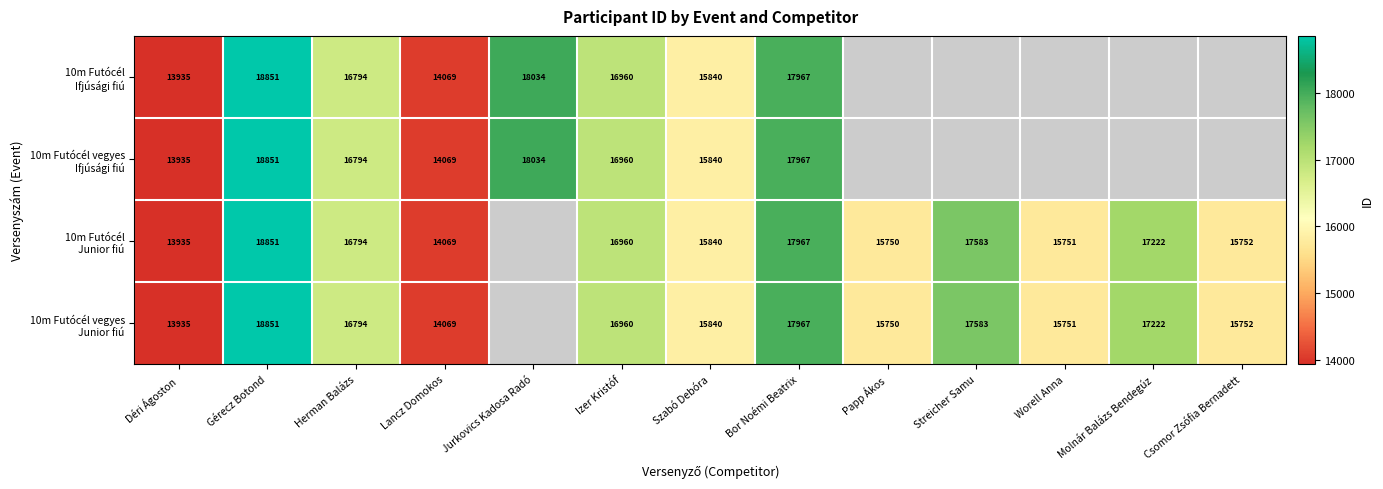

At which label does 10m Futócél vegyes Junior fiú first exceed 16794?

Gérecz Botond